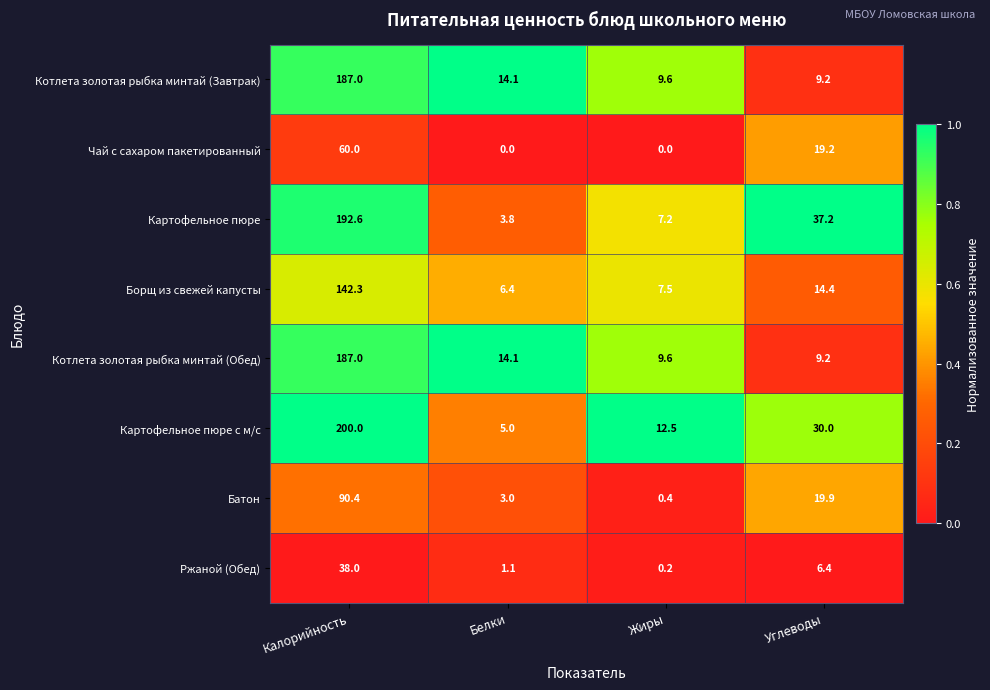

Count the number of categories in the chart.

4